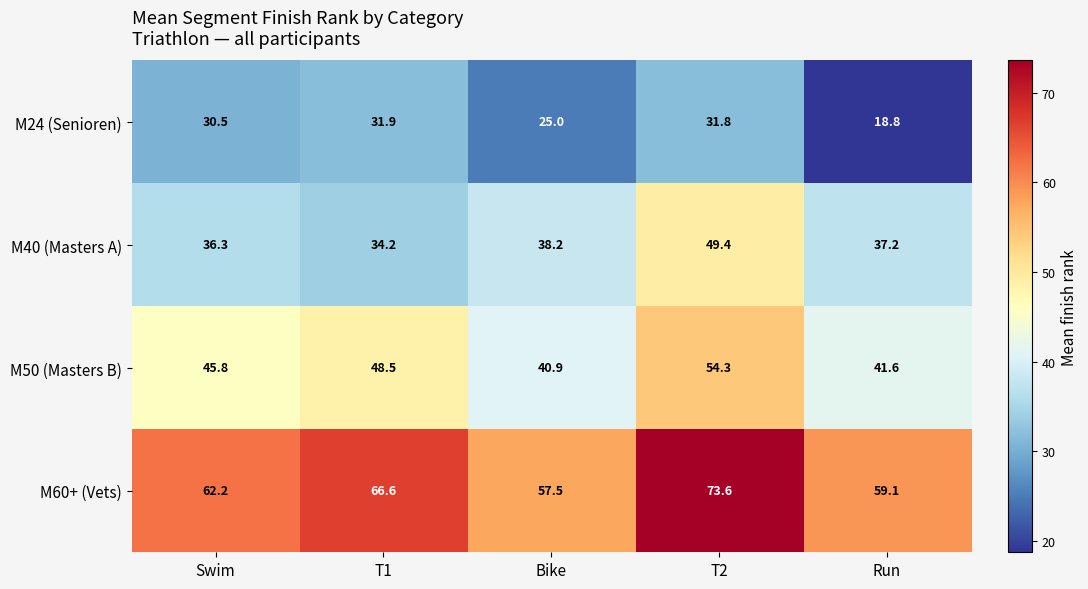

Rank the series by their average value, from lowest to highest.

M24 (Senioren), M40 (Masters A), M50 (Masters B), M60+ (Vets)